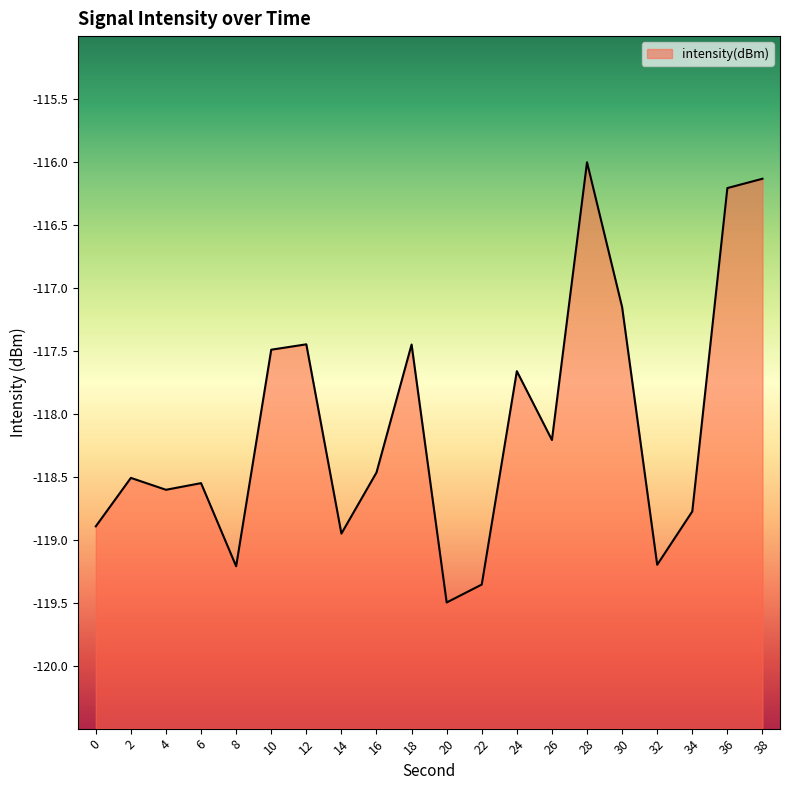

Count the number of categories in the chart.

20